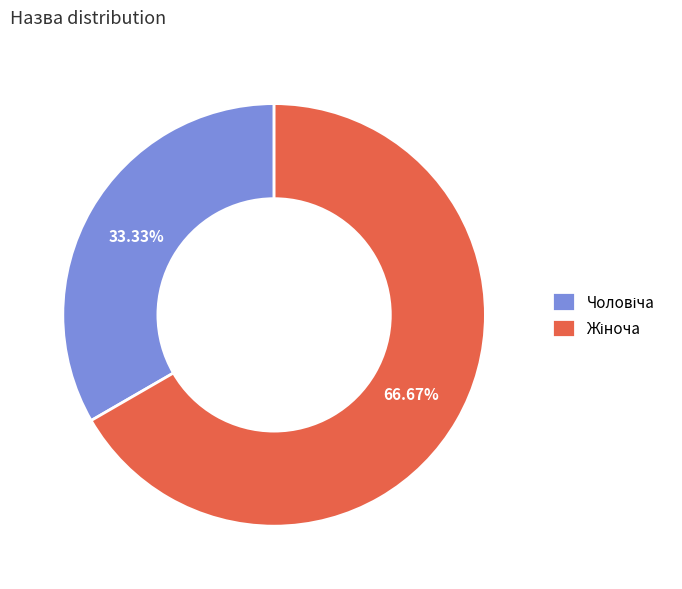

How many segments does this pie chart have?

2